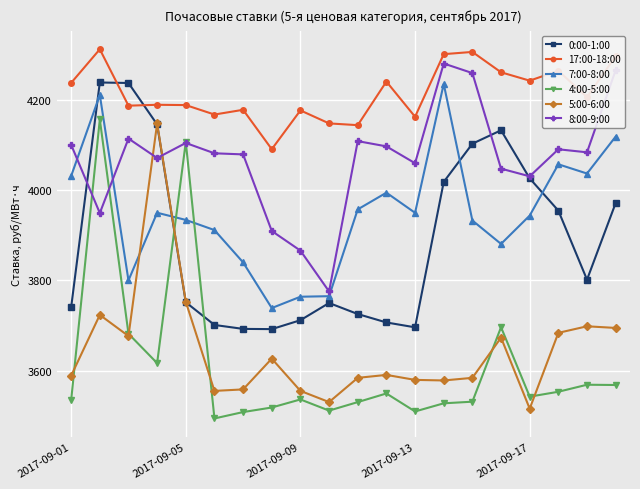

How many values in the 17:00-18:00 series are below 4206?

10